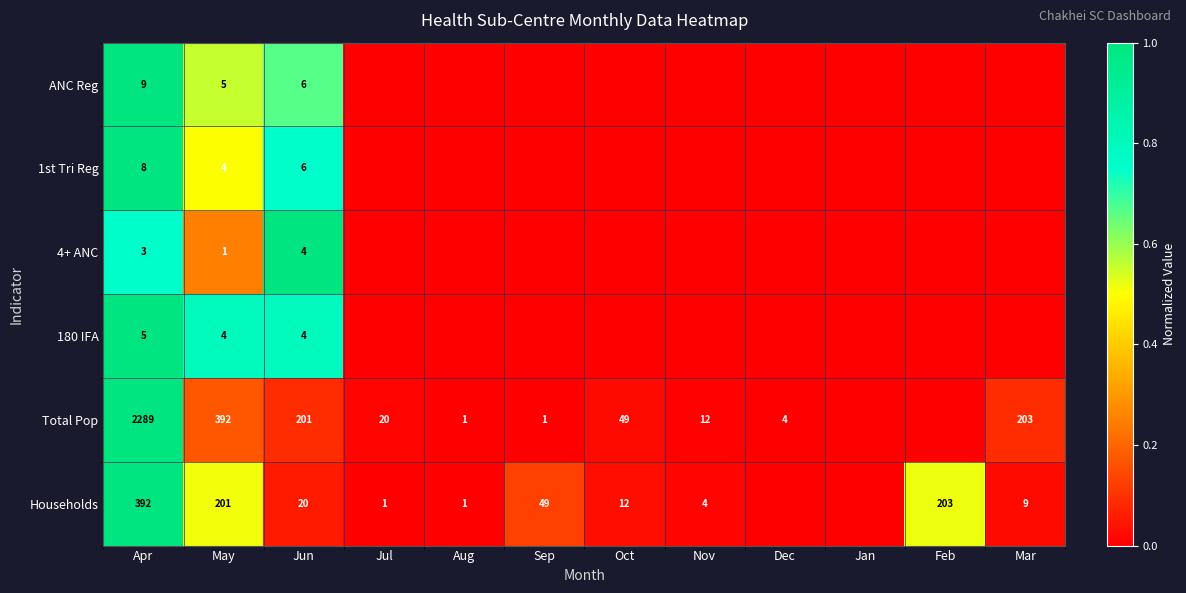

The Households series shows 9 at Mar. True or false?

True